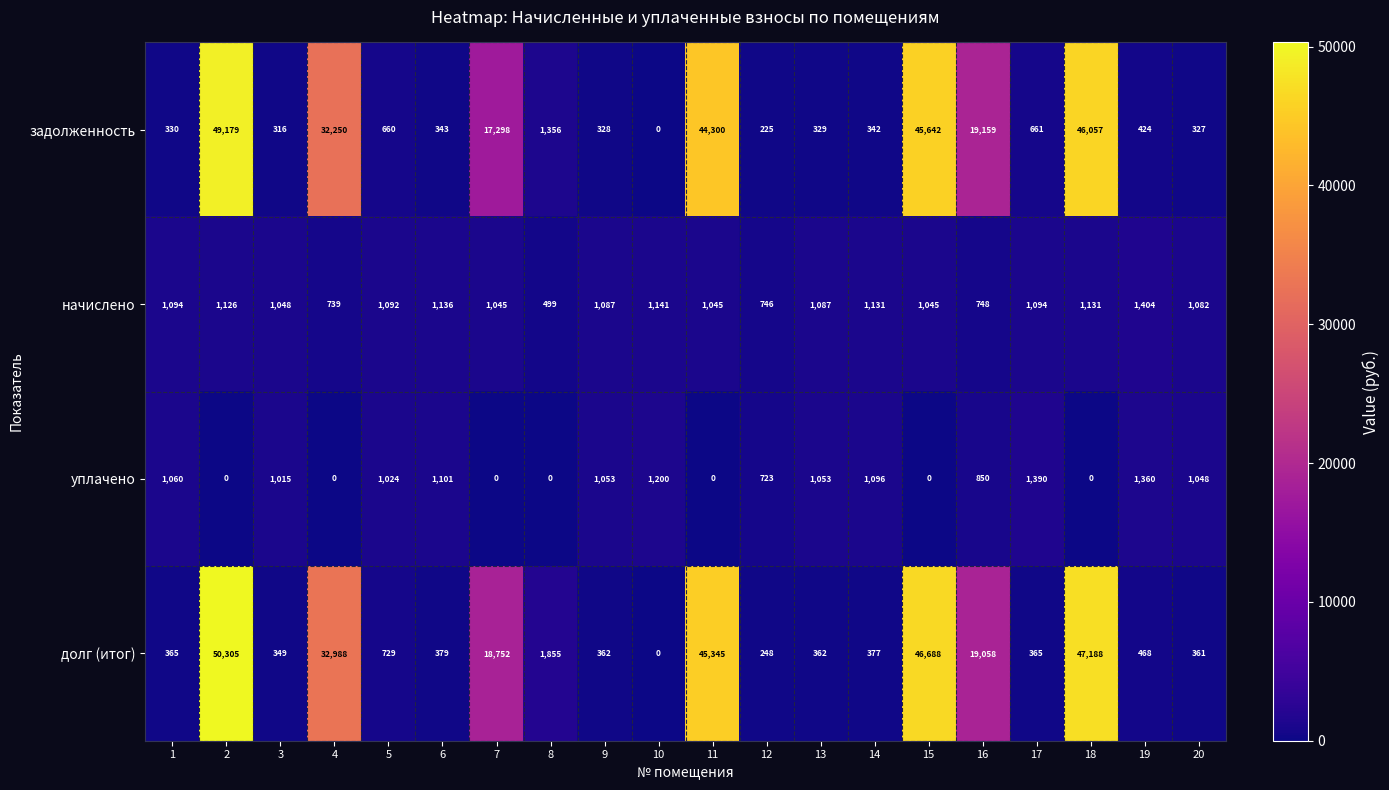

Which series has the largest range (max minus min)?

долг (итог)